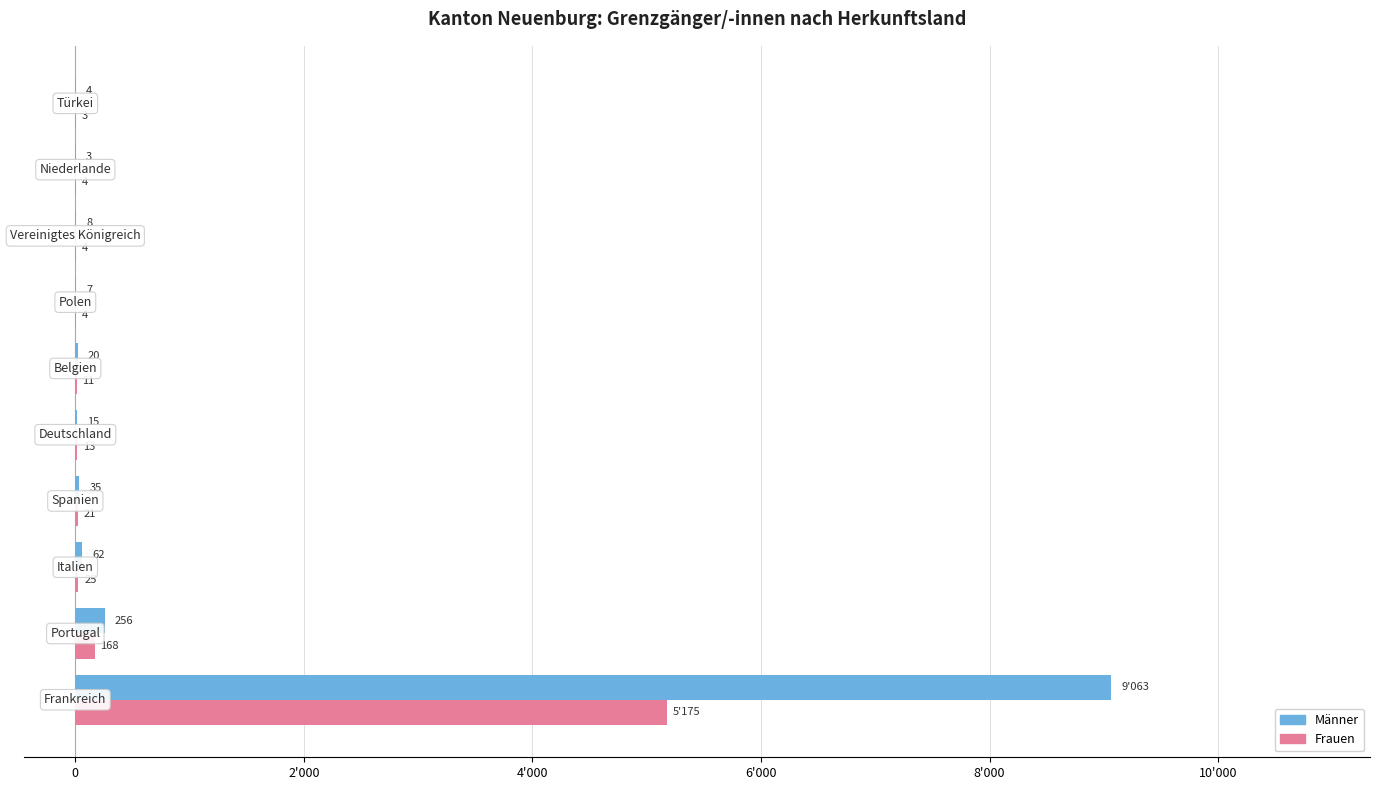

Which series has the largest total across all categories?

Männer